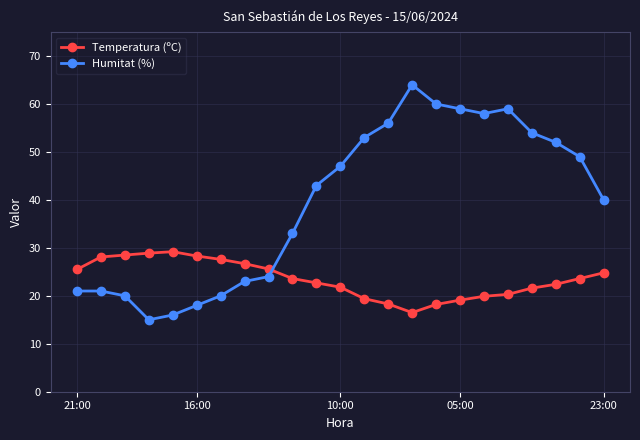

What is the minimum value for Temperatura (ºC)?

16.5